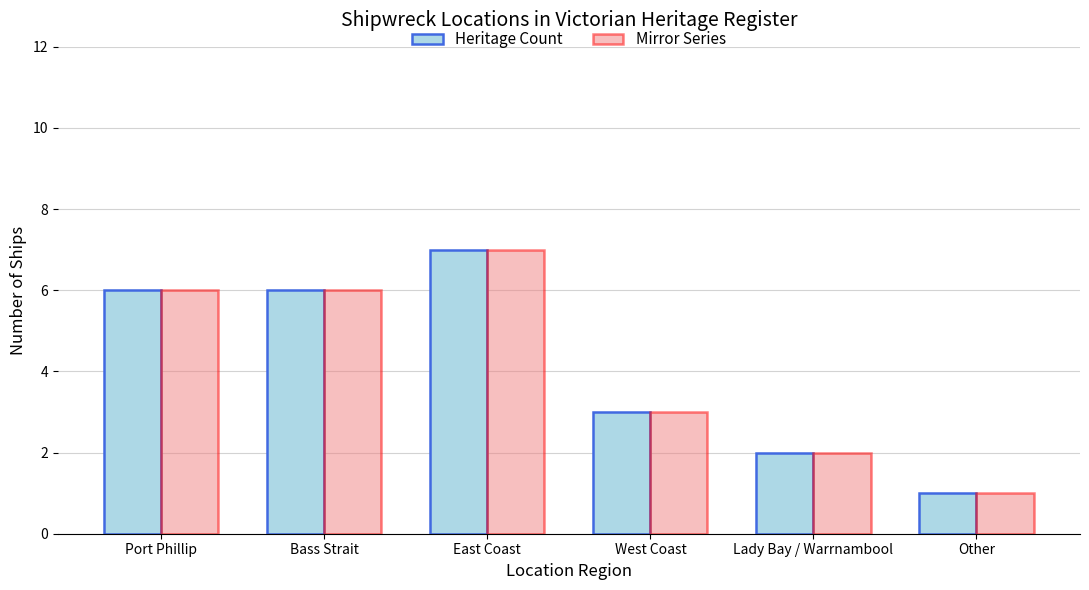

Which category has the highest value across all series?

East Coast